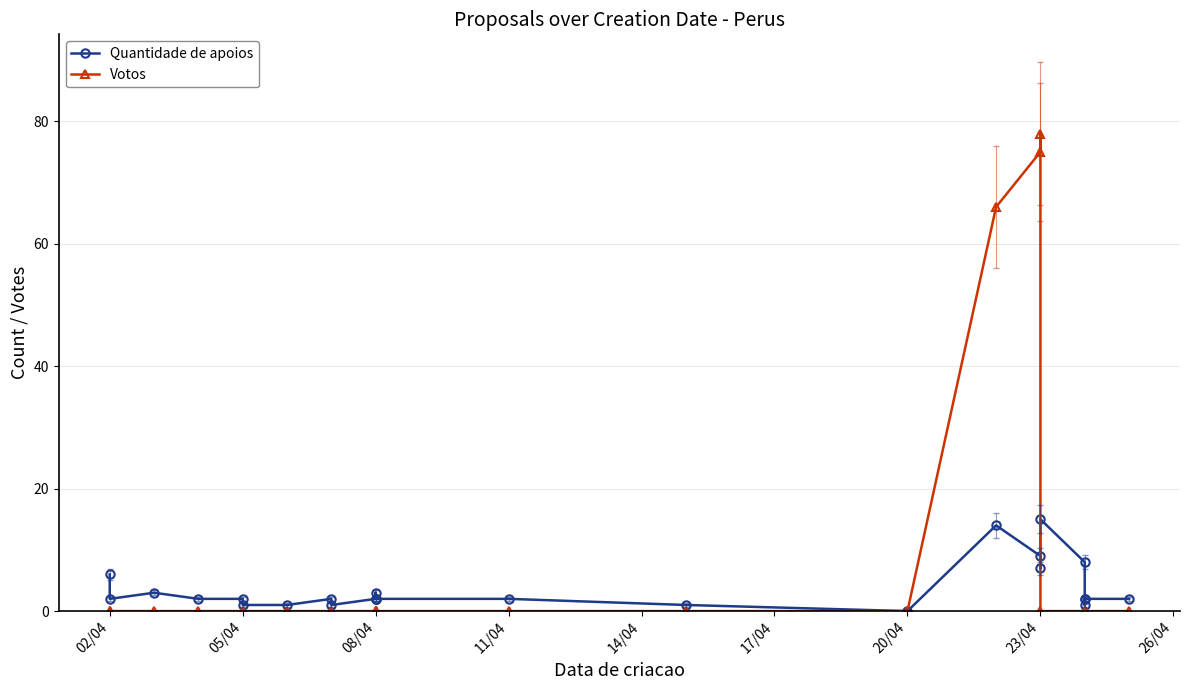

Which series has the widest spread of values?

Votos